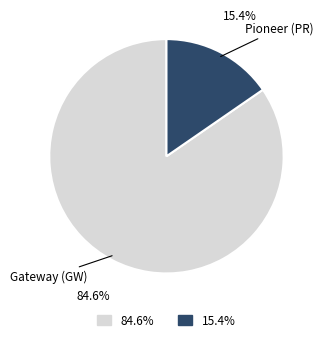

Rank the categories by value from highest to lowest.

Gateway (GW), Pioneer (PR)